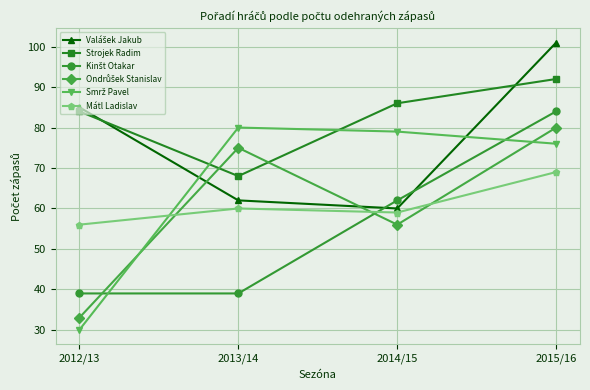

What is the smallest value displayed?

30